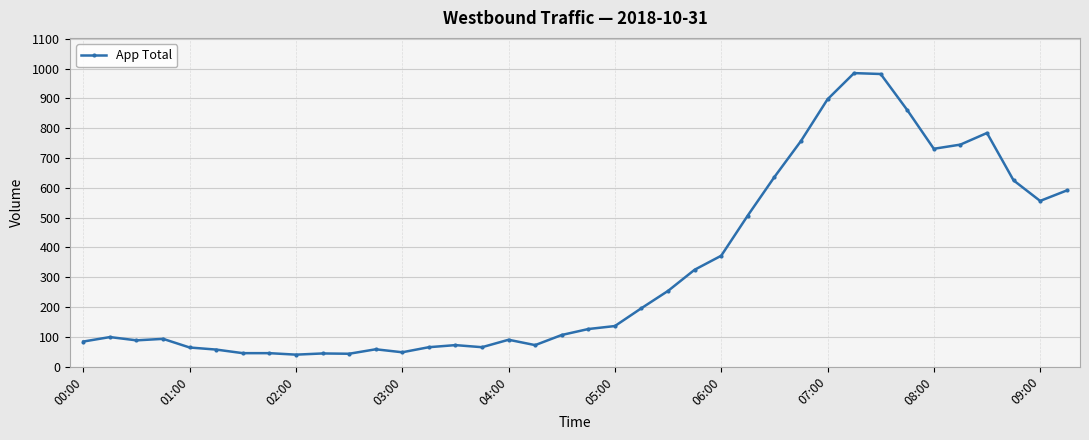

What is the smallest value displayed?

40